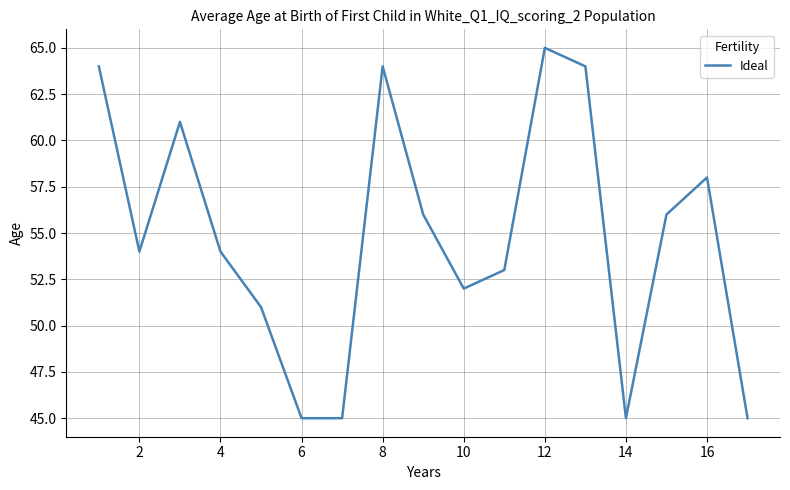

True or false: there are more than 0 points higher than both neighbors.

True